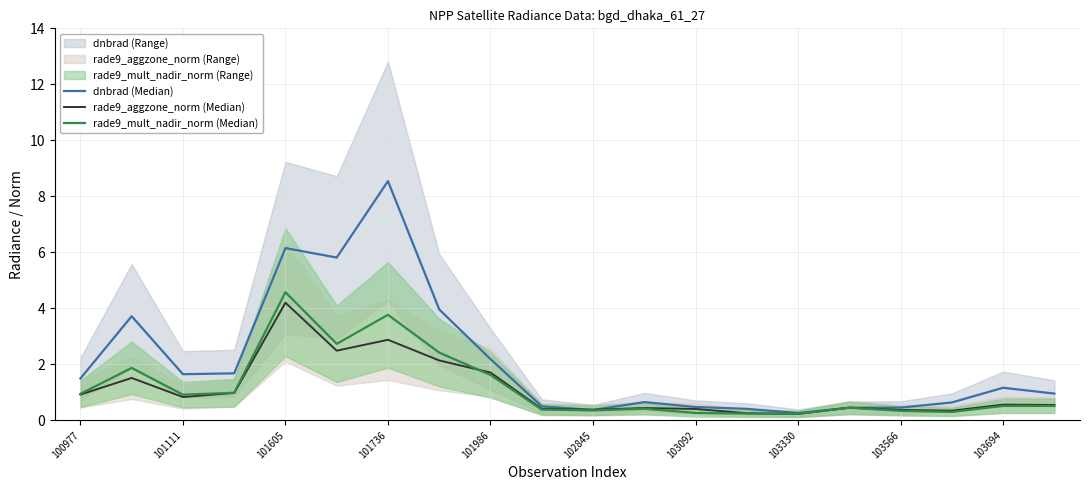

How many interior local valleys does the rade9_aggzone_norm (Median) series have?

5